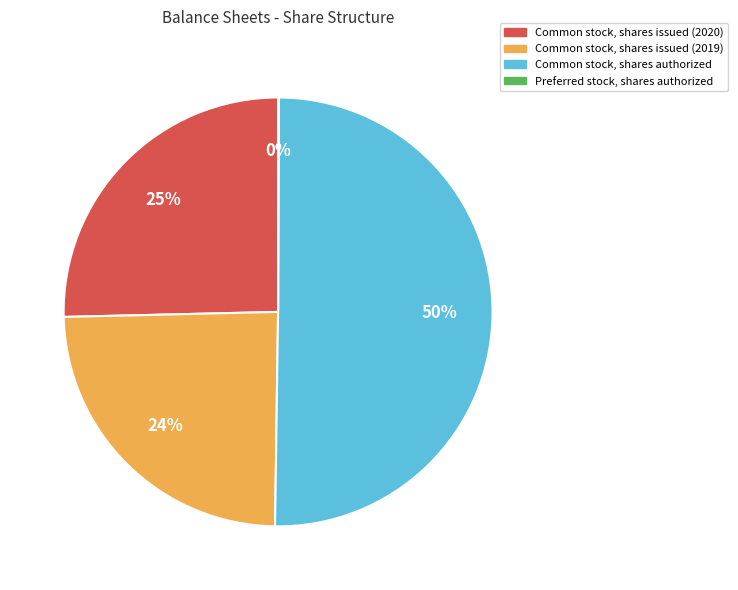

To the nearest percent, what is the average slice percentage?

25%